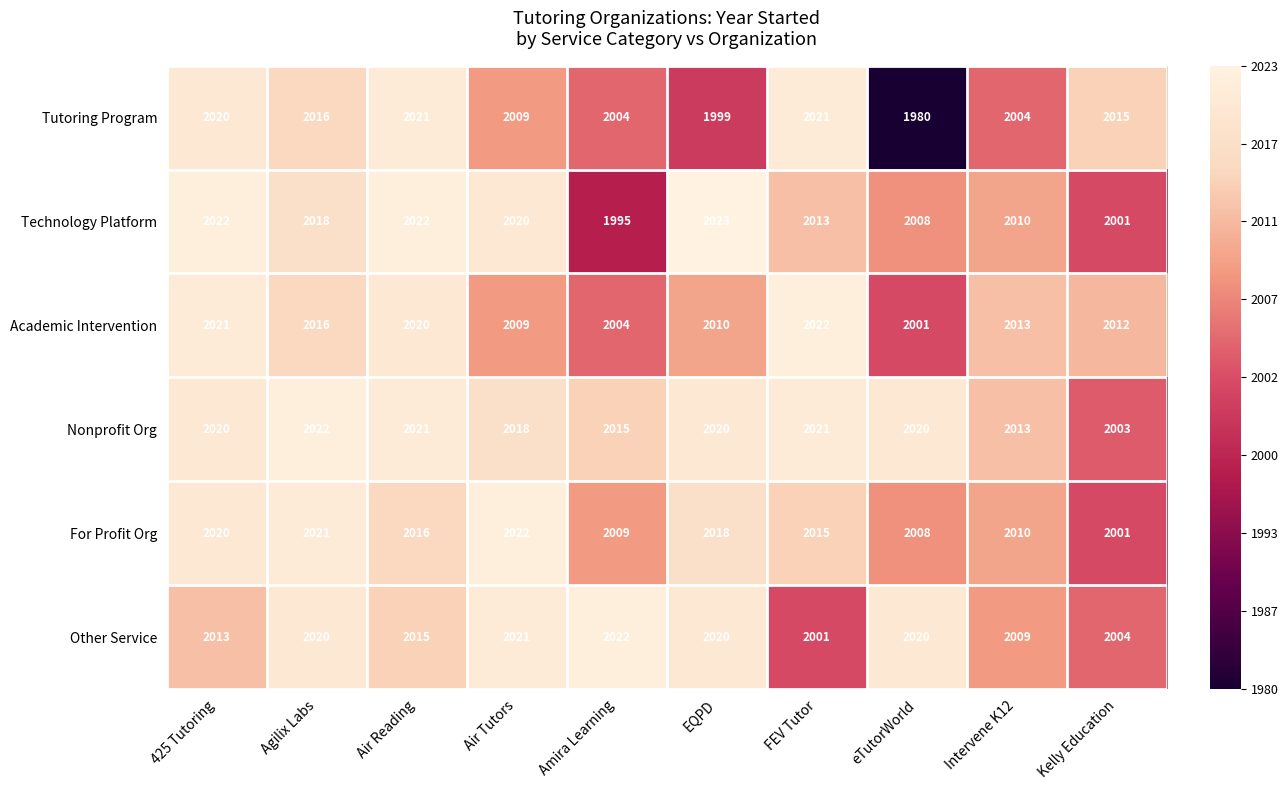

What is the lowest value of the Technology Platform series?

1995